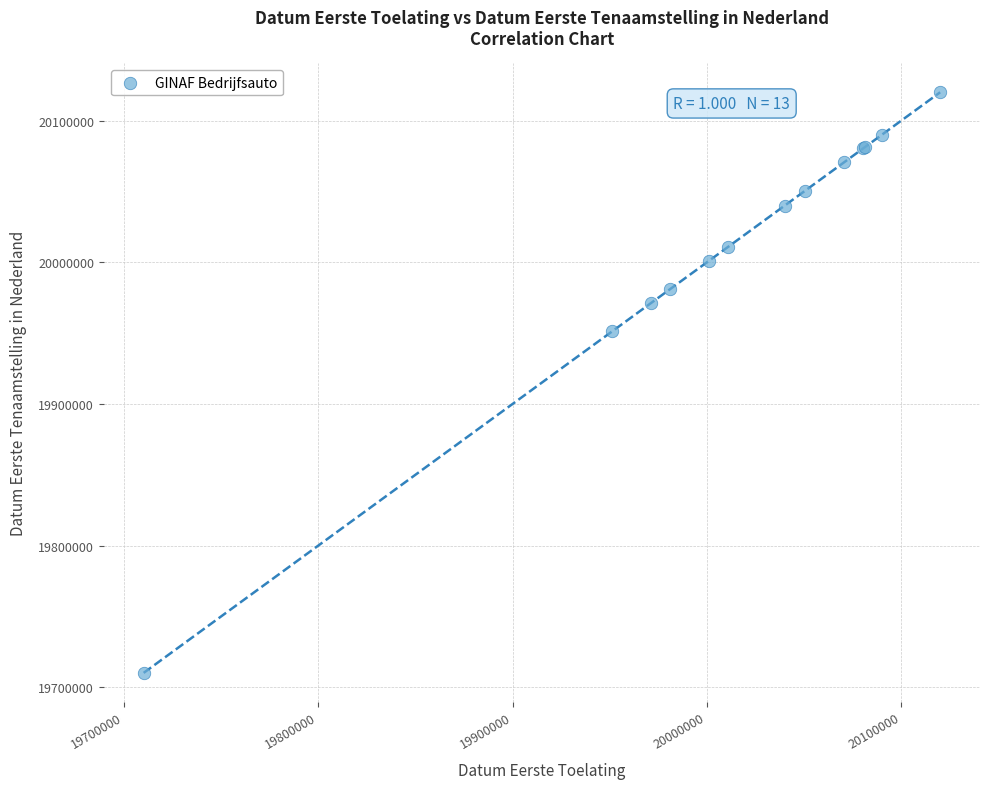

What Y value in the scatter plot is closest to 19915122?

19951222